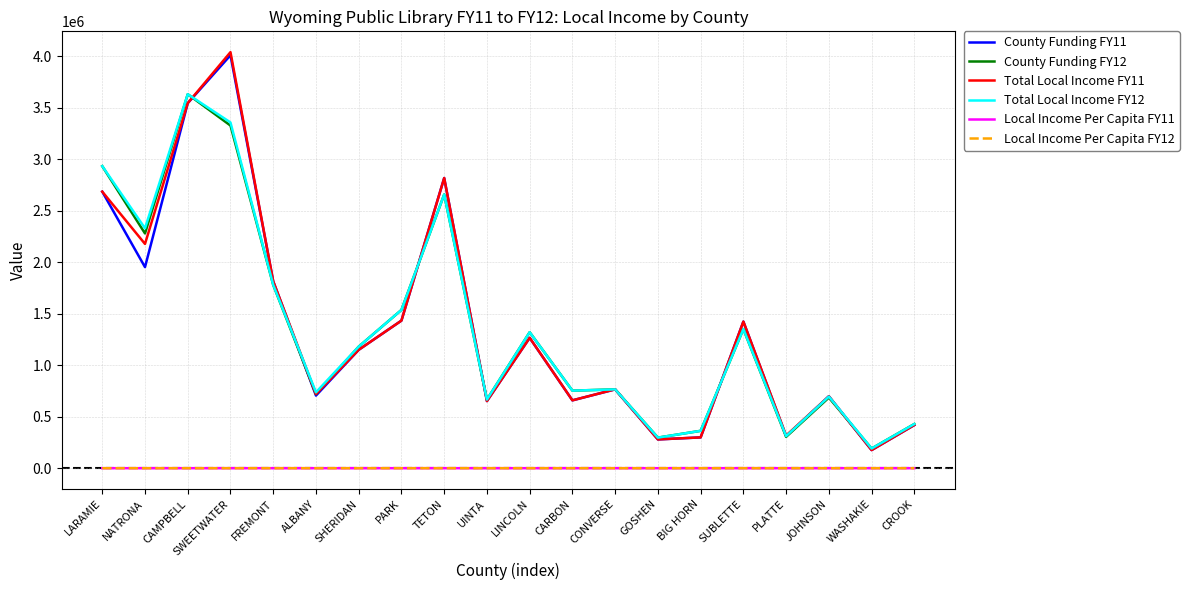

Which series has the widest spread of values?

Total Local Income FY11